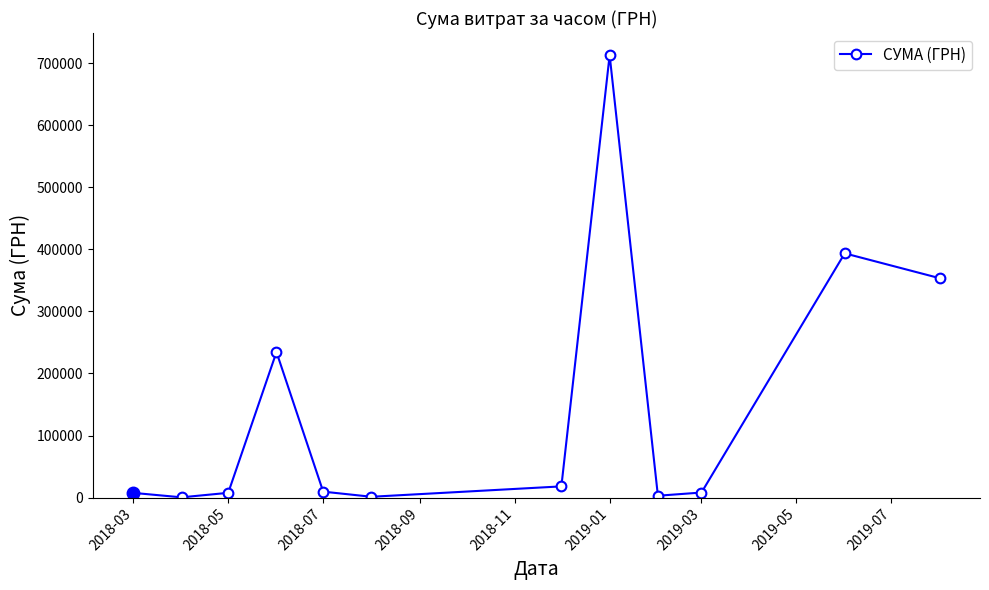

What is the value of the 7th point from the left?

18052.0